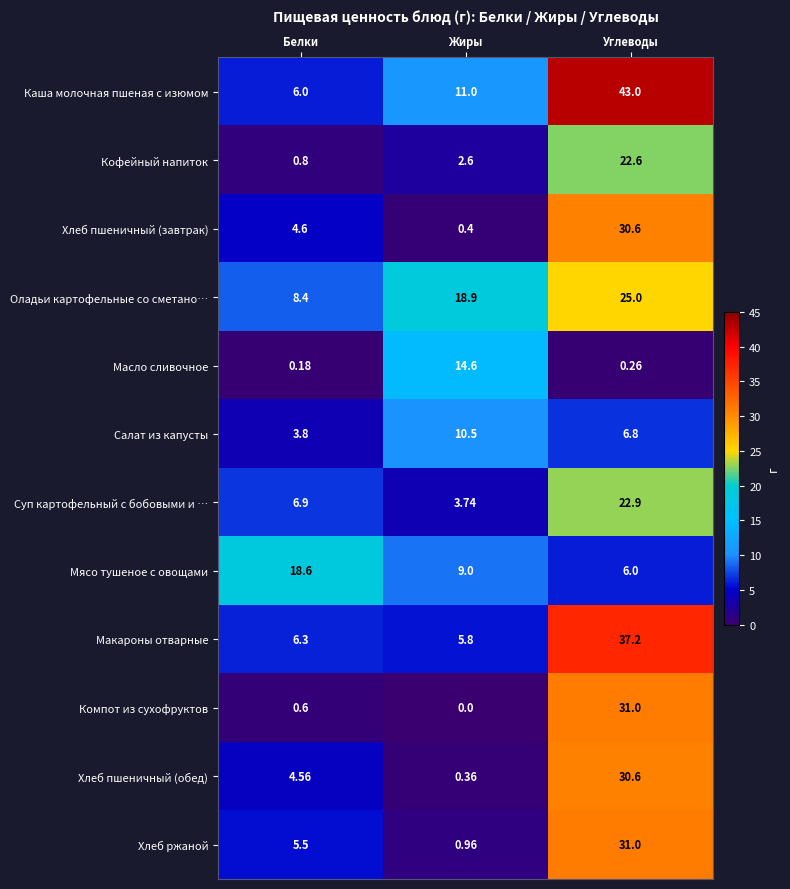

Where is Масло сливочное nearest to the value 7?

Углеводы